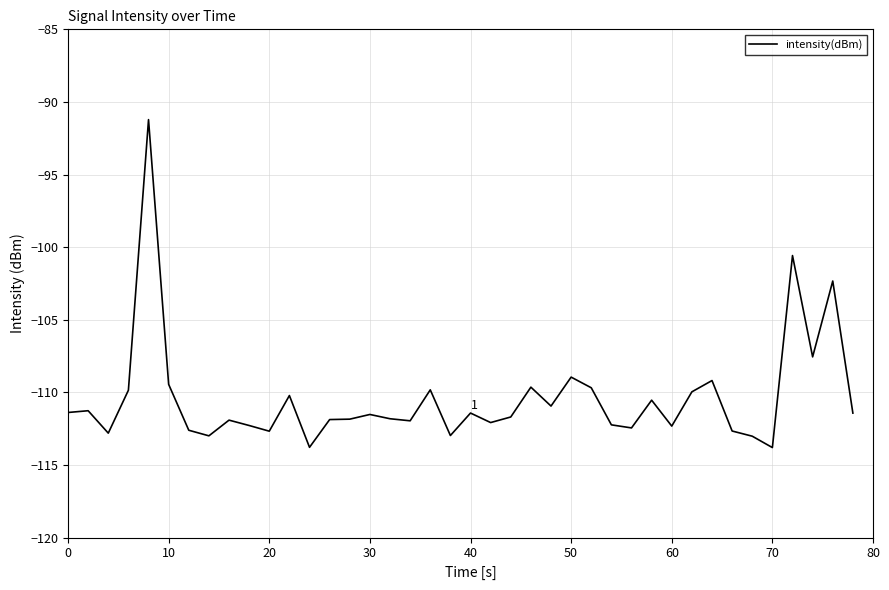

What is the difference between the maximum and minimum values?

22.6